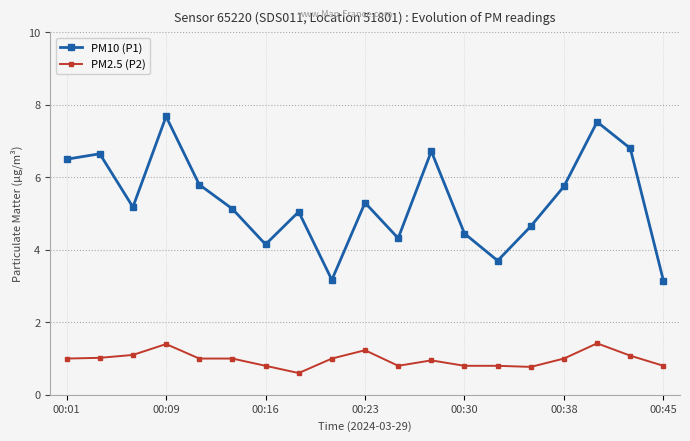

At how many categories does at least one series exceed 4?

16